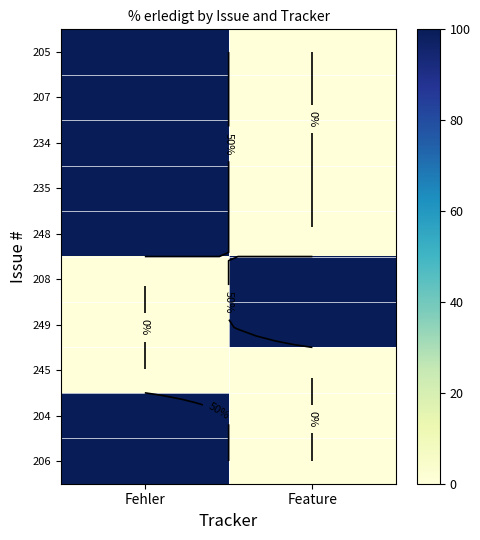

Which has a higher value, Fehler or Feature?

Fehler